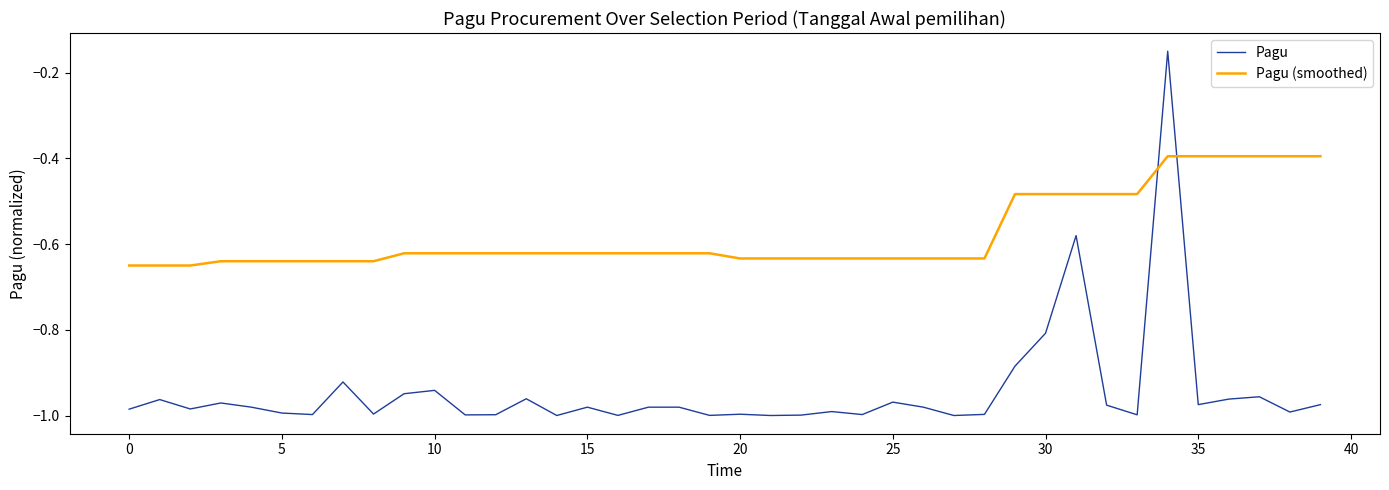

How many intersections are there between Pagu and Pagu (smoothed)?

2